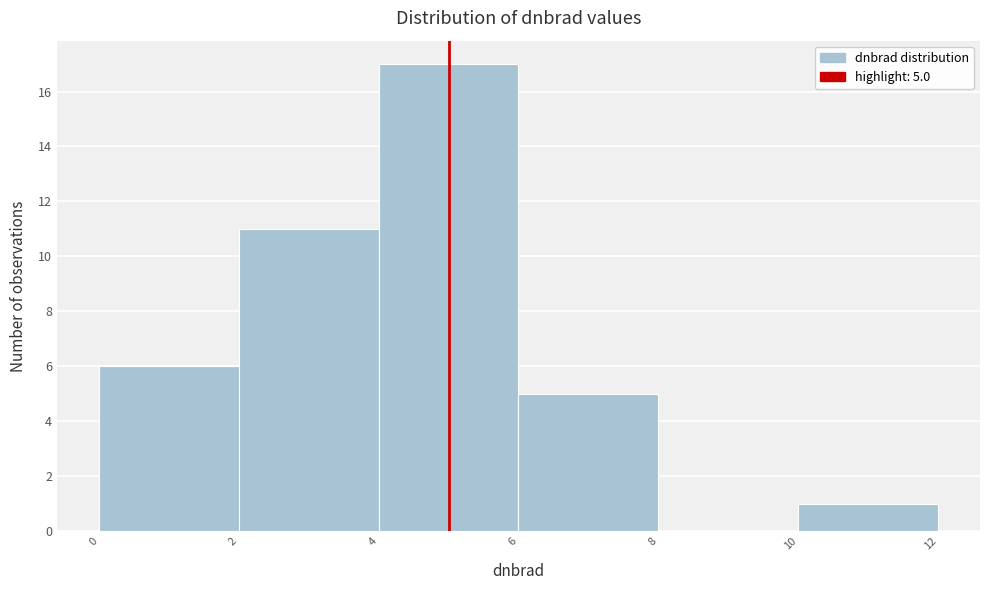

Over which range of the x-axis is the bar tallest?

4 to 6